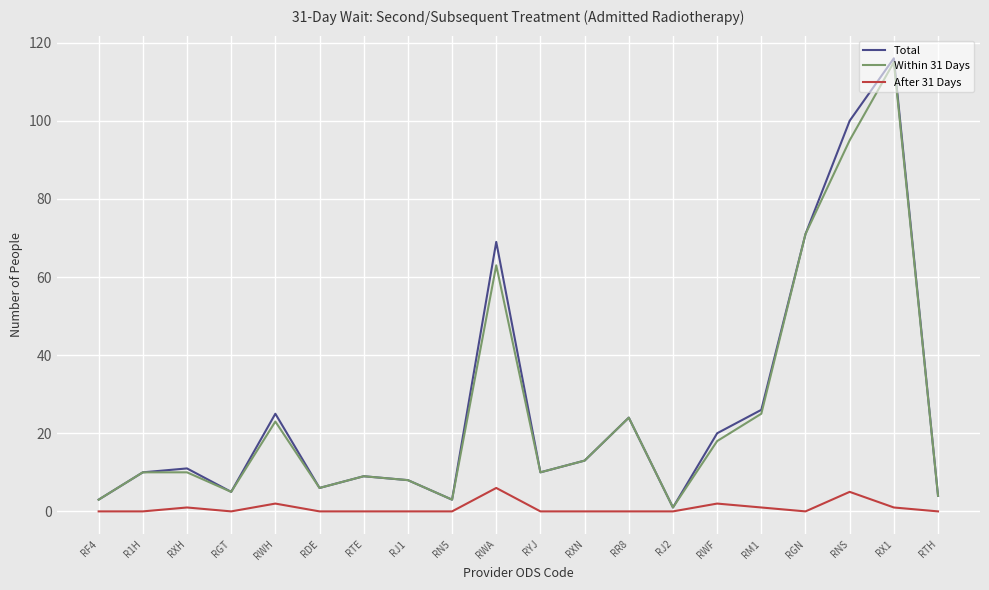

What is the total value across all series at RXH?

22